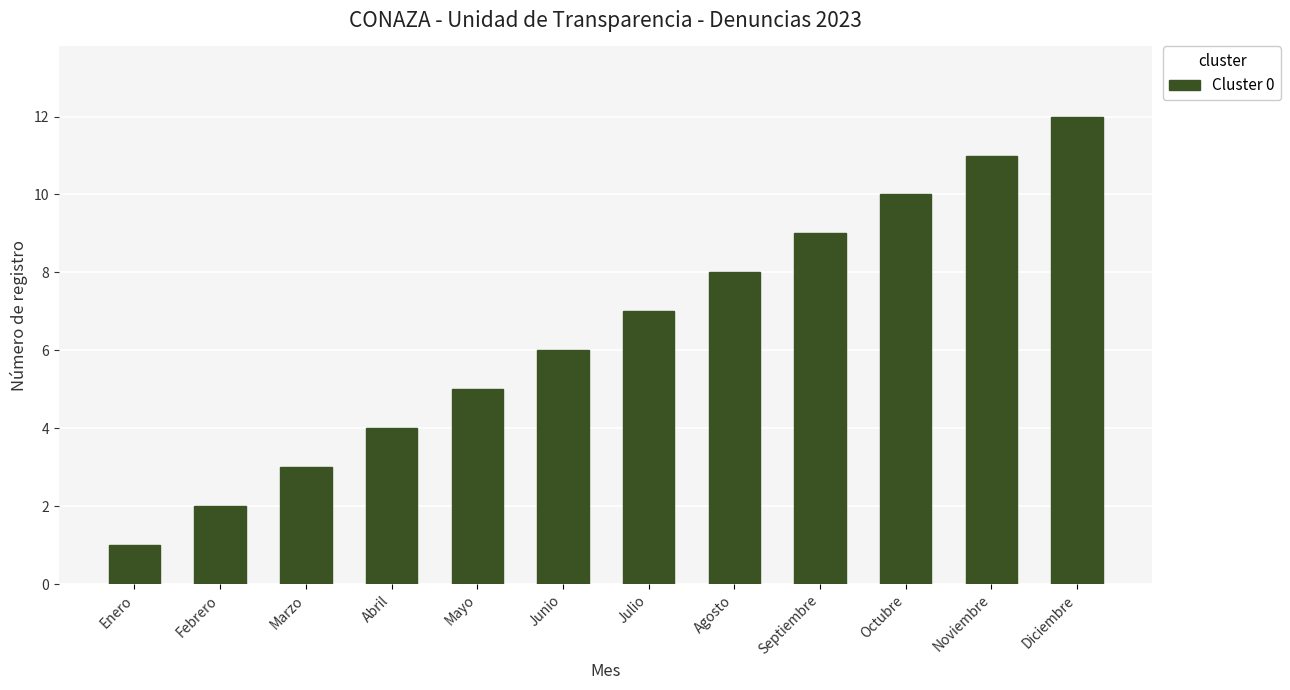

What position from the right is Agosto?

5